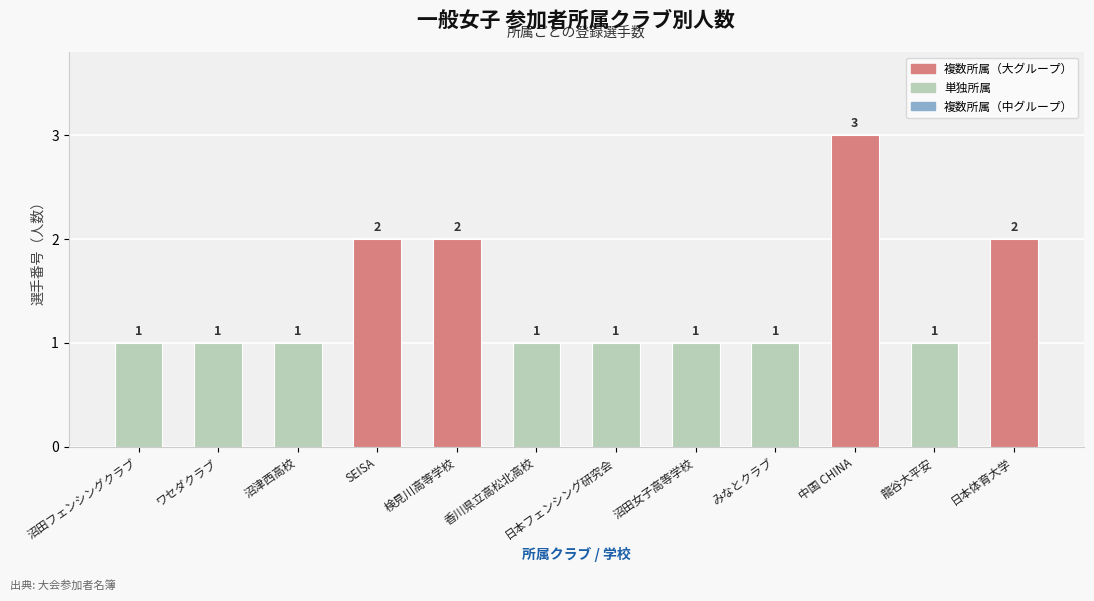

The value at 沼津西高校 is 1. True or false?

True